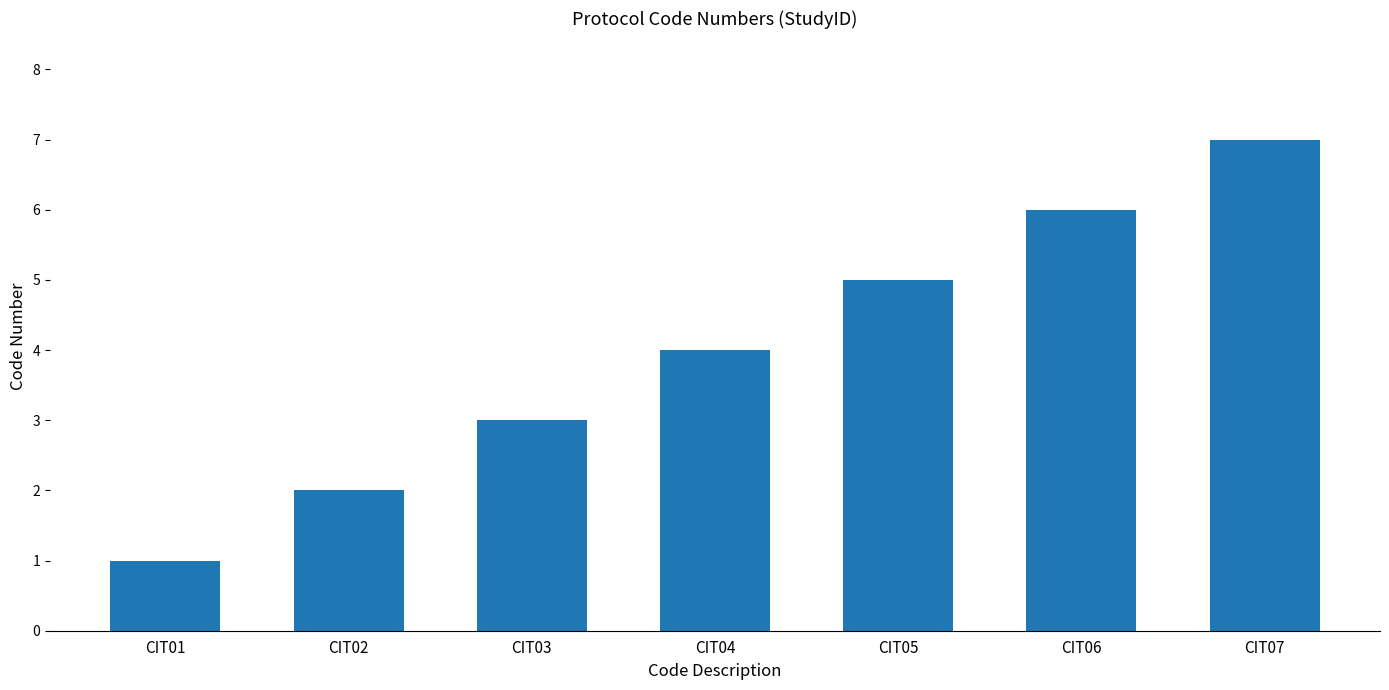

List the labels in order of value, largest first.

CIT07, CIT06, CIT05, CIT04, CIT03, CIT02, CIT01